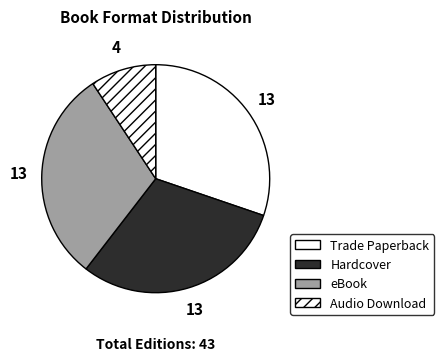

Which category has the smallest portion of the pie?

Audio Download